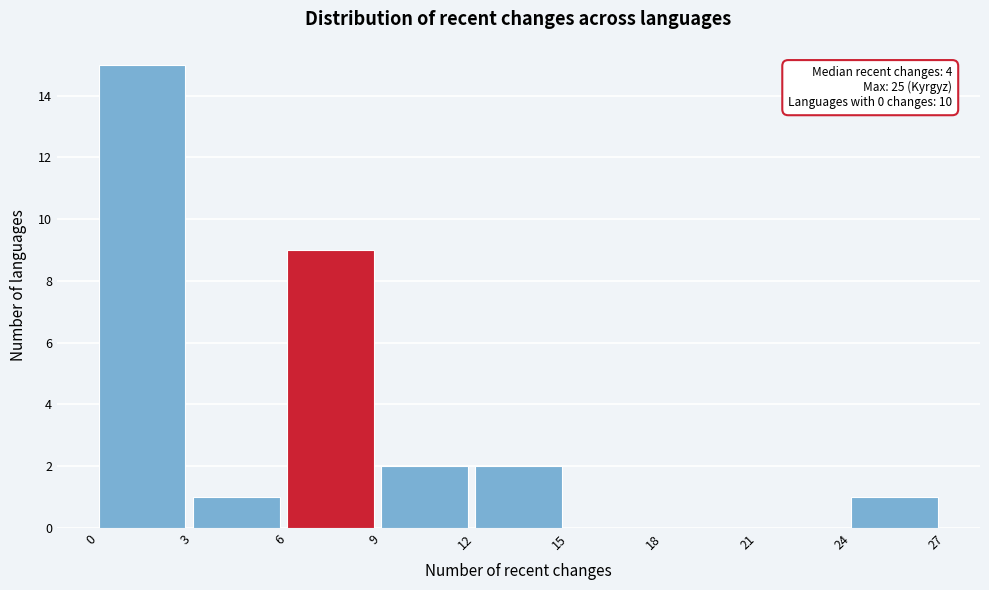

Which range on the x-axis has the tallest bar?

0 to 3